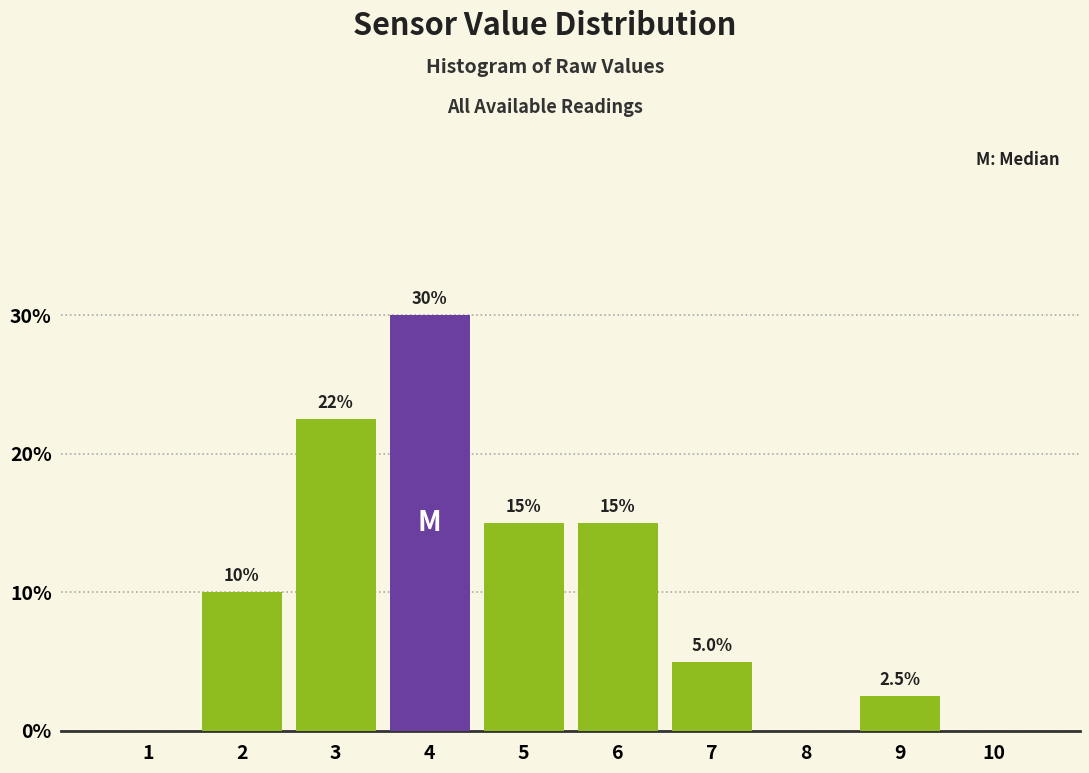

Reading right to left, what are all the values shown in this chart?

10=0.0	9=2.5	8=0.0	7=5.0	6=15.0	5=15.0	4=30.0	3=22.5	2=10.0	1=0.0